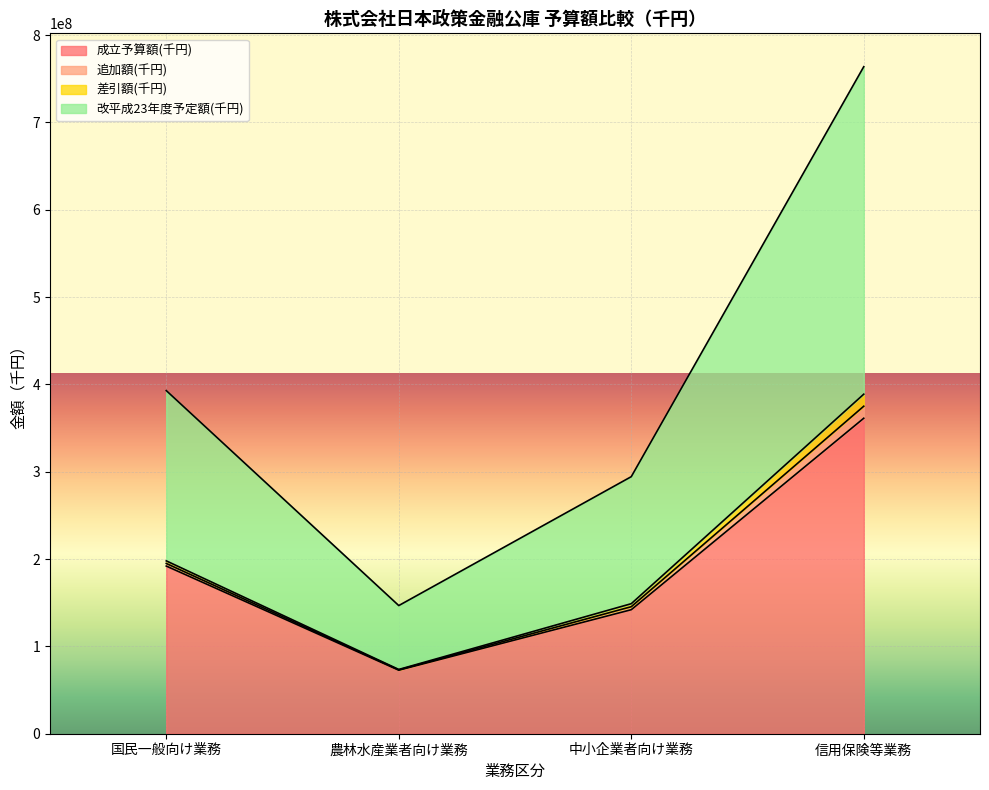

In 改平成23年度予定額(千円), how many points are lower than both neighbors (excluding endpoints)?

1